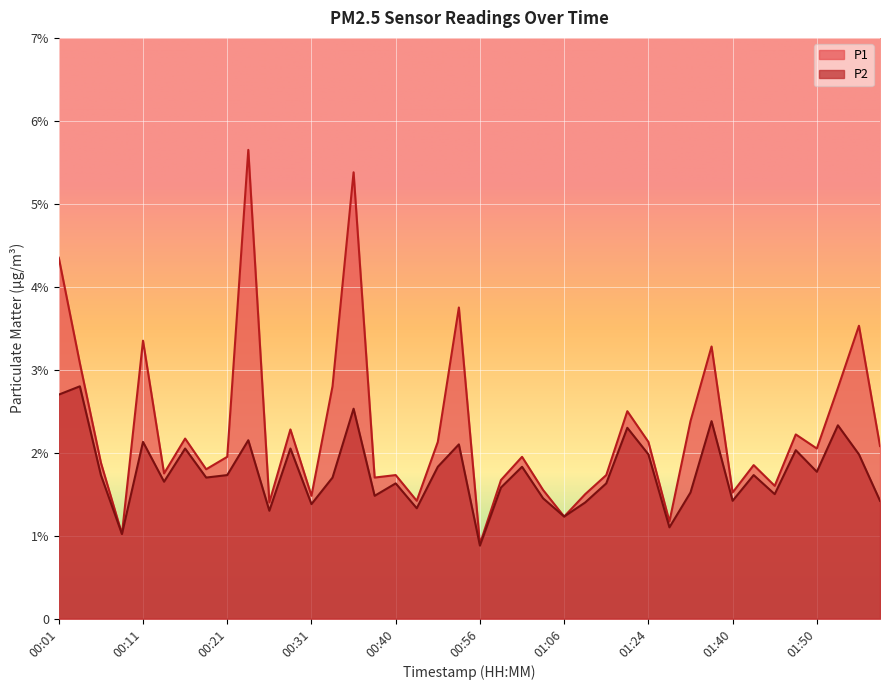

What is the lowest value of the P2 series?

0.9